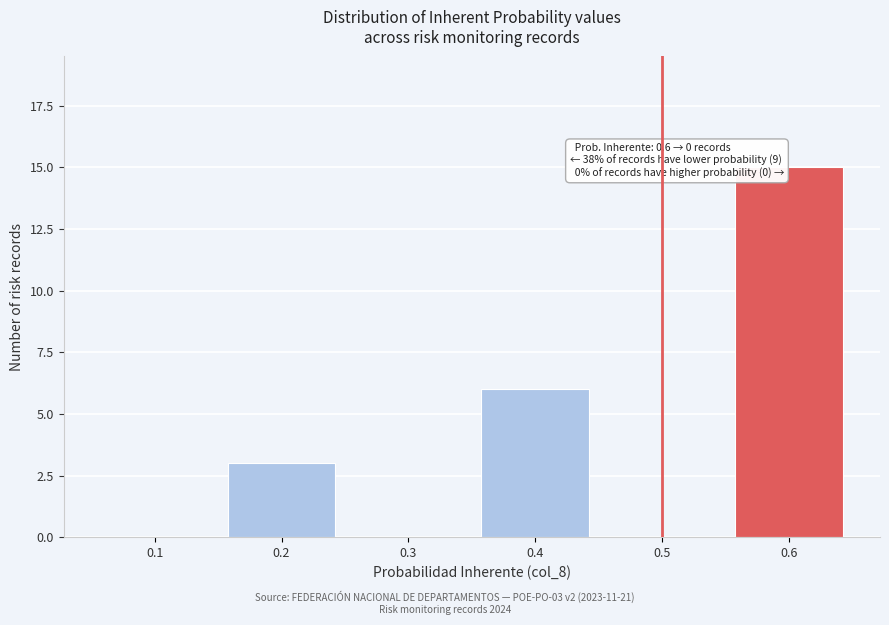

Reading right to left, what are all the values shown in this chart?

0.6=15	0.5=0	0.4=6	0.3=0	0.2=3	0.1=0